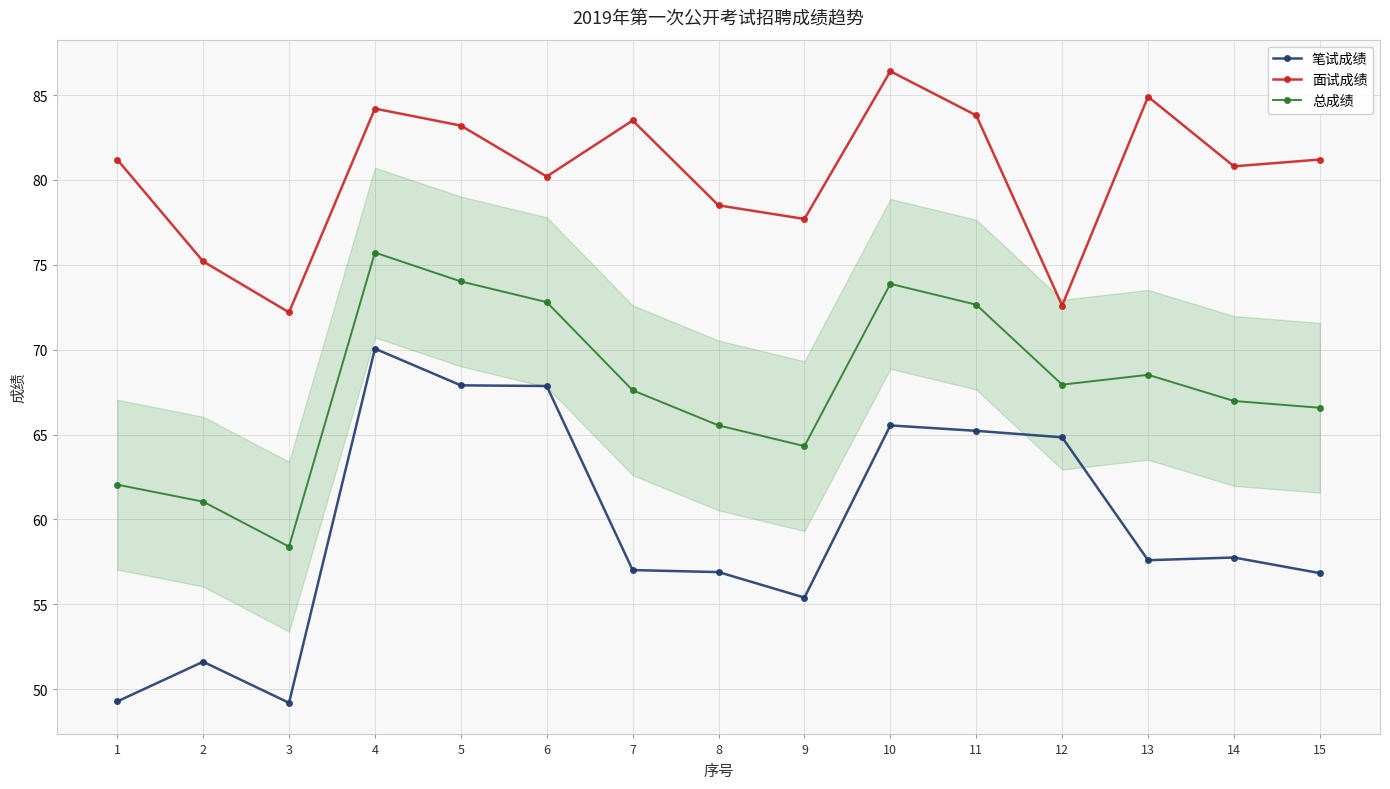

Count the number of data series in this chart.

3